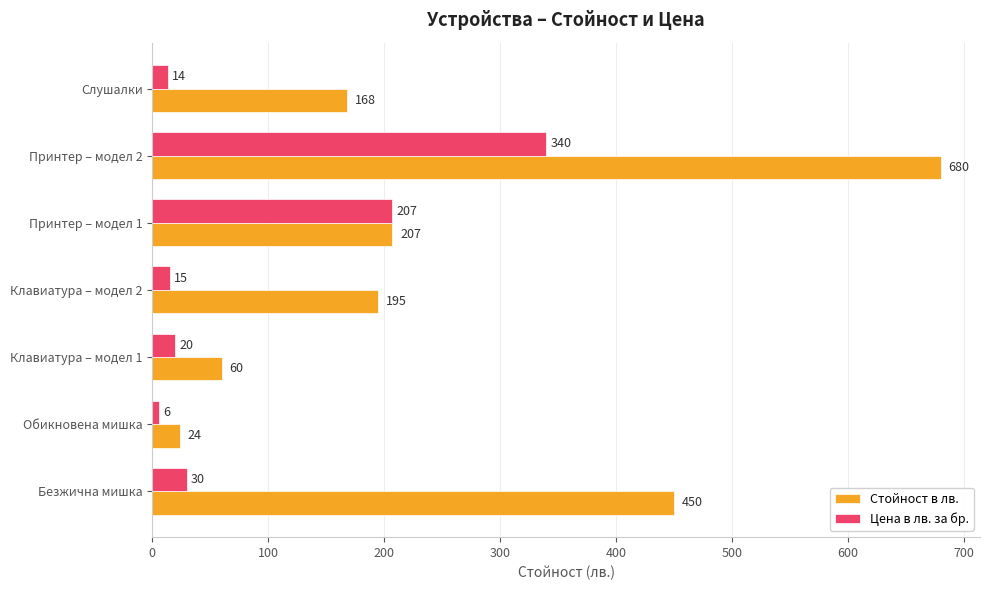

At which category is the sum across all series the highest?

Принтер – модел 2